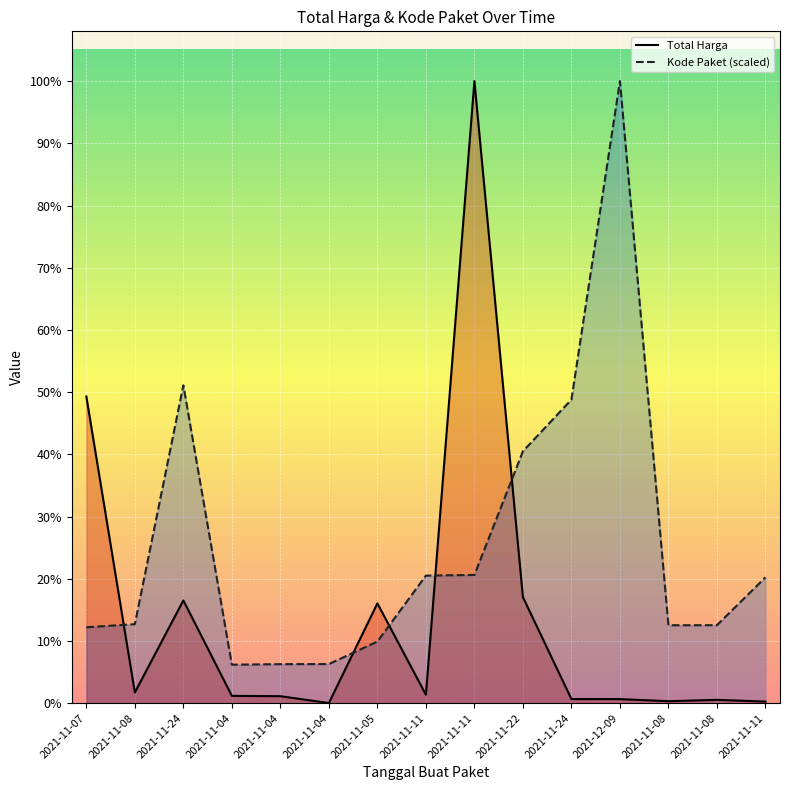

What are all the series names shown in the legend?

Total Harga, Kode Paket (scaled)